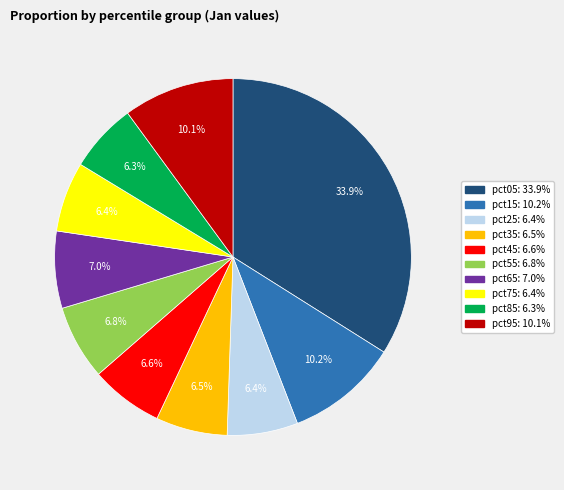

Is there a majority slice in this chart?

No